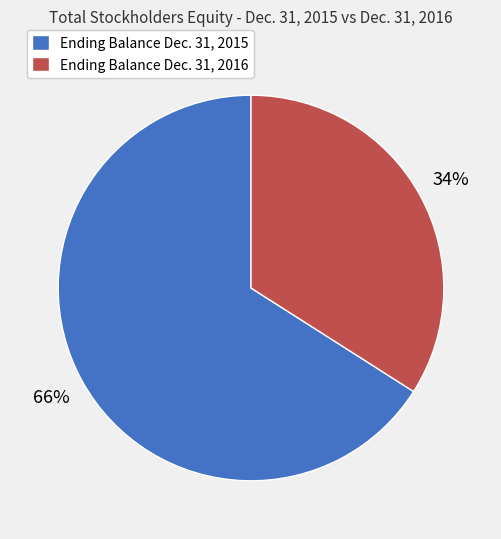

Approximately how many times larger is the value at Ending Balance Dec. 31, 2016 compared to Ending Balance Dec. 31, 2015?

0.5